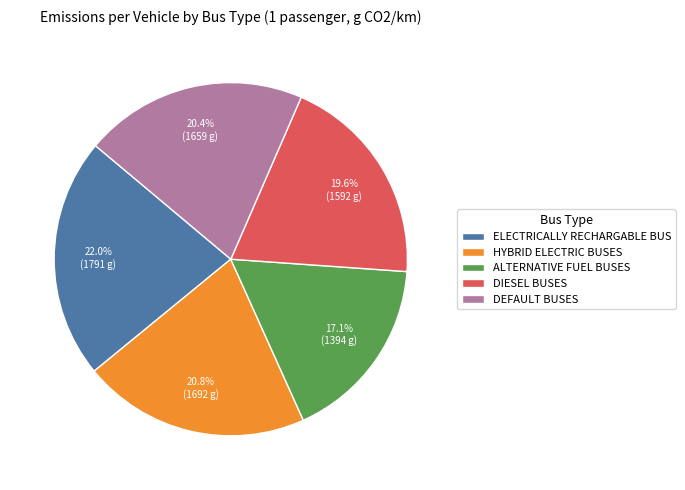

How many segments does this pie chart have?

5